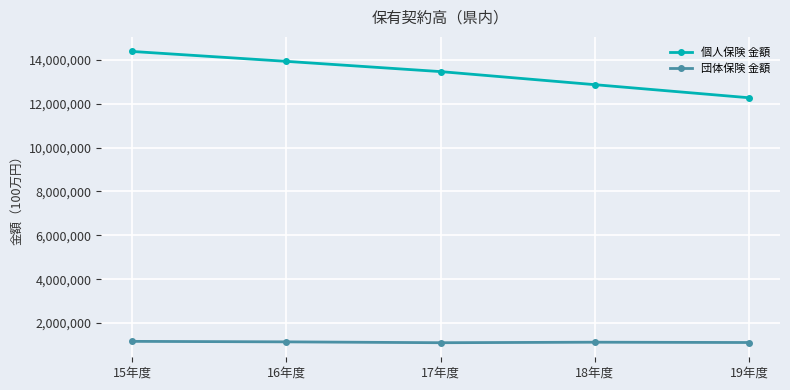

How many 個人保険 金額 values are between 12870250 and 13934155?

3